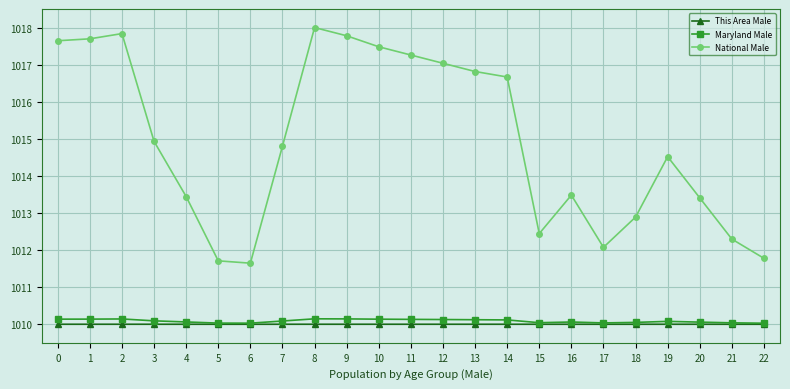

Is the value of Maryland Male at 11 greater than the value of This Area Male at 18?

Yes